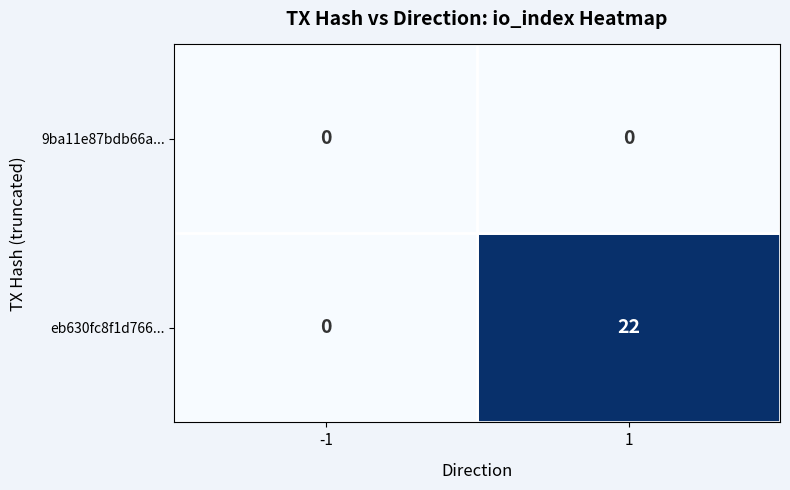

True or false: 9ba11e87bdb66a... has a value of 0 at -1.

True